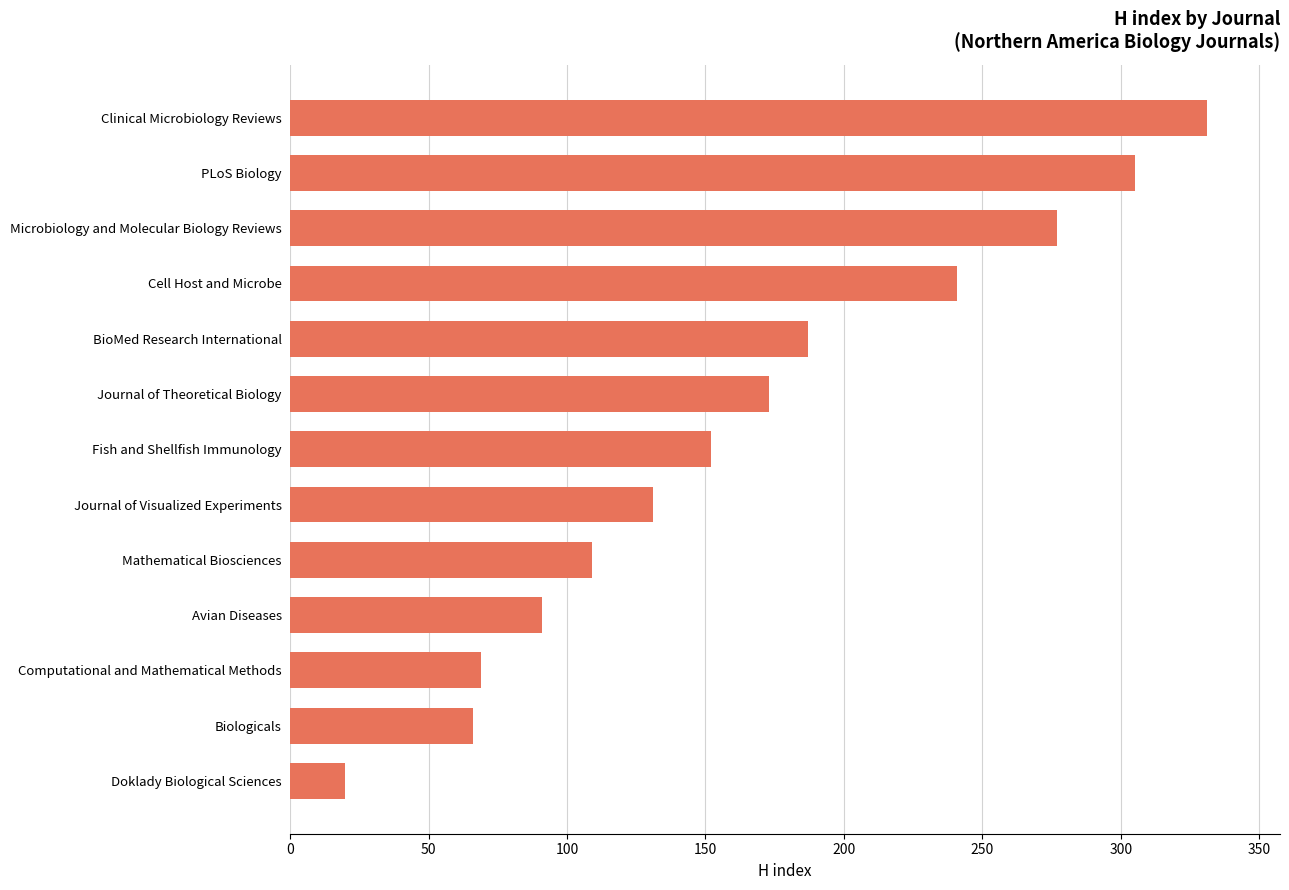

True or false: the data shows 277 at Microbiology and Molecular Biology Reviews.

True